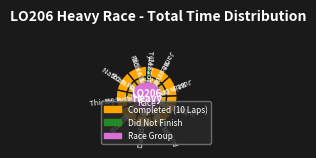

How many segments does this pie chart have?

10